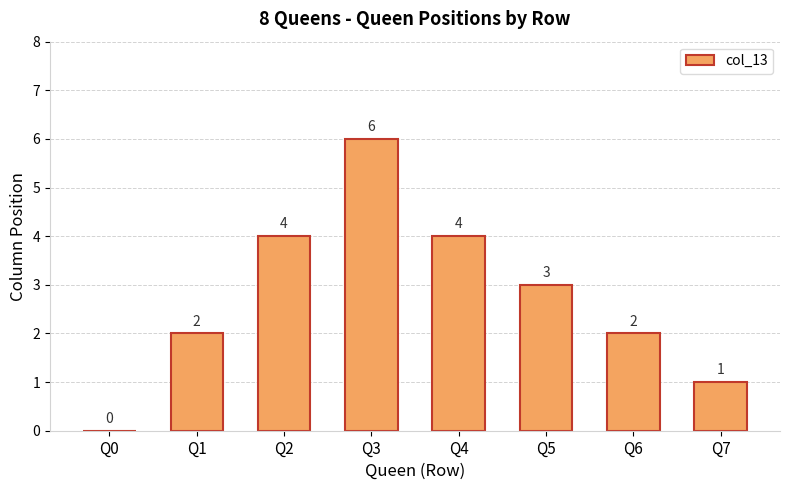

Is it true that the value at Q4 is 6?

False